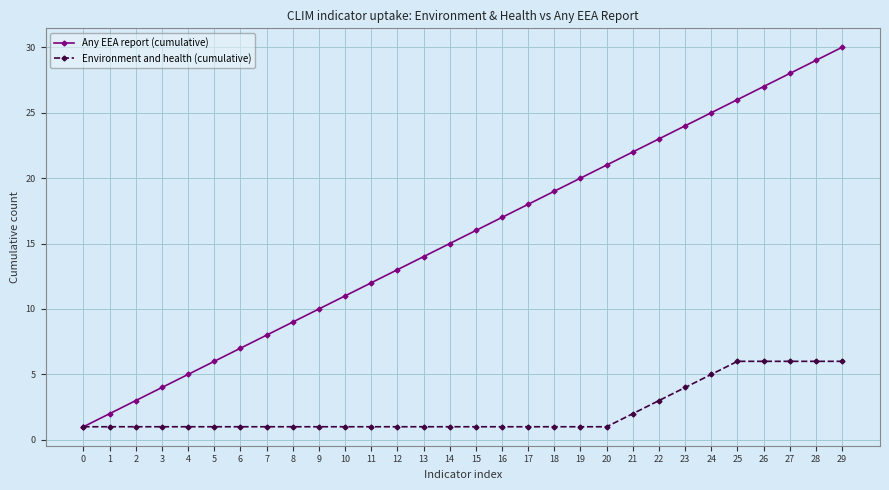

What is the value of the Any EEA report (cumulative) point at the 1st from the left?

1